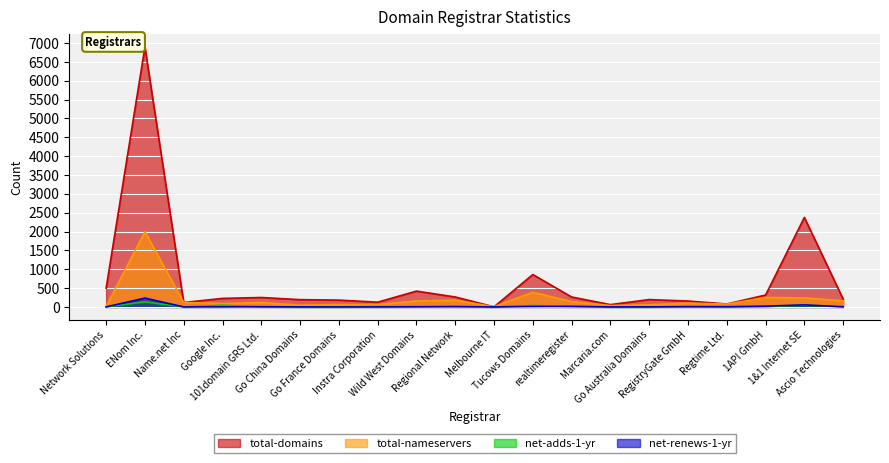

What position from the left is Marcaria.com?

14